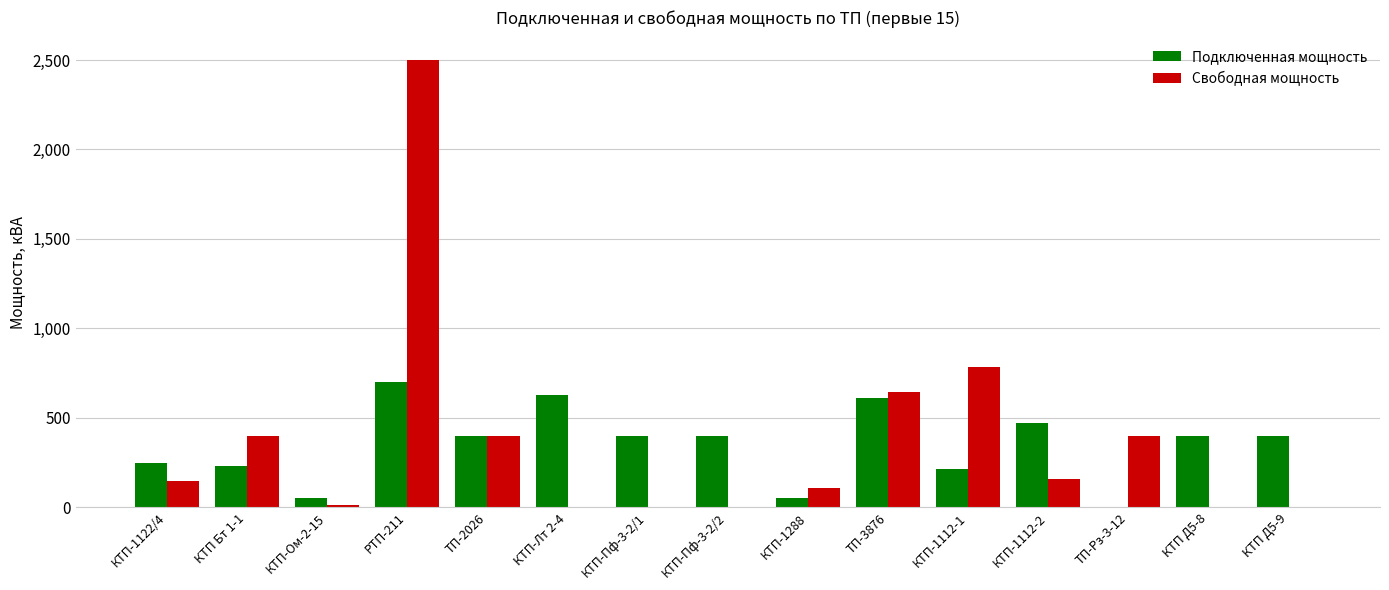

Is it true that Подключенная мощность equals 0 at ТП-Рз-3-12?

True